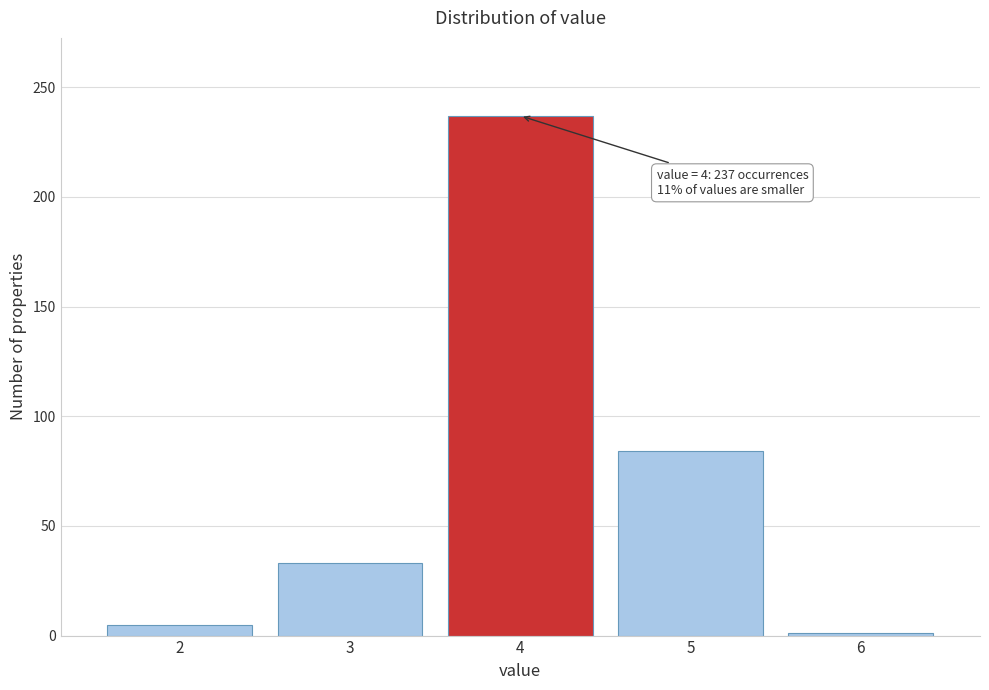

Reading left to right, what are all the values shown in this chart?

2=5	3=33	4=237	5=84	6=1